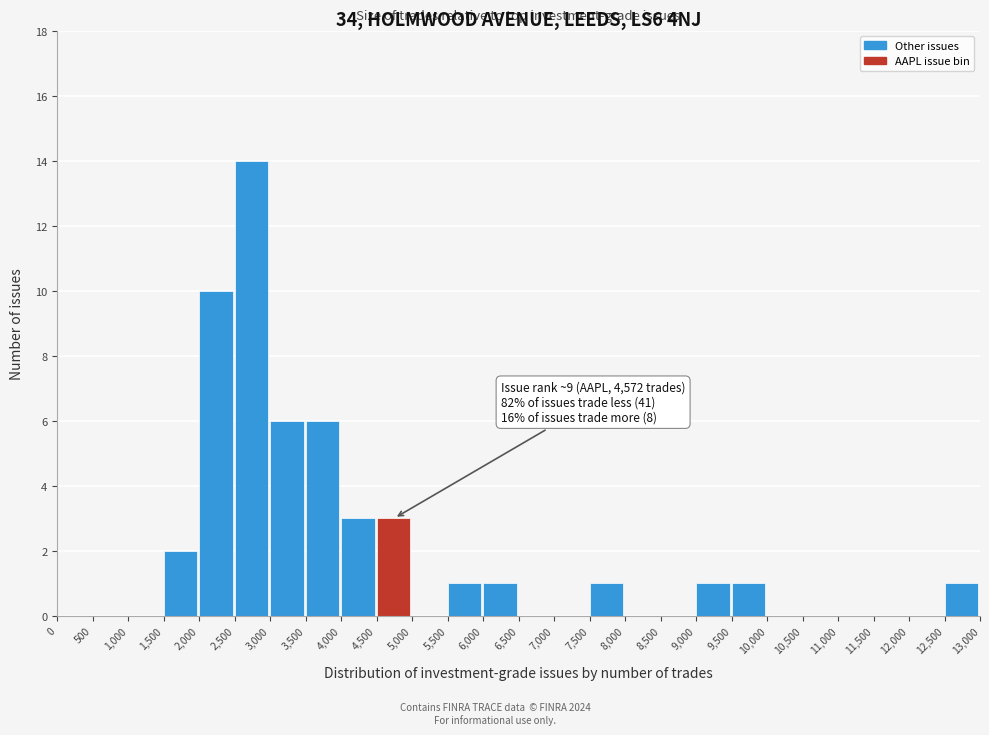

Which range on the x-axis has the tallest bar?

2,500 to 3,000